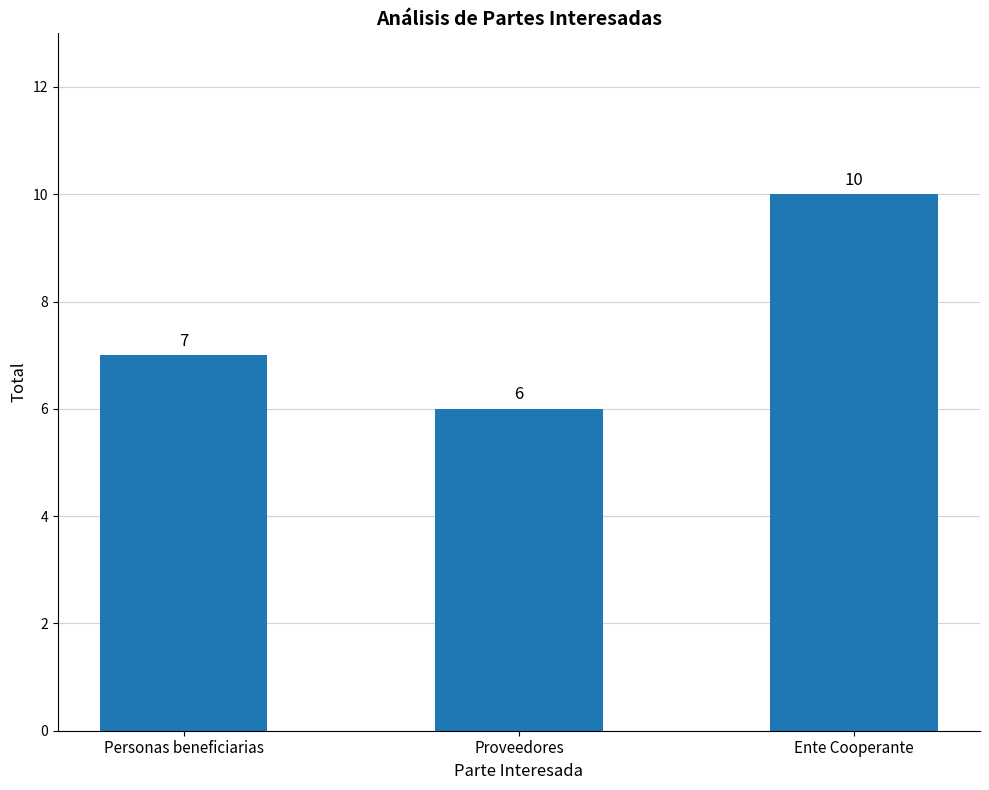

Which has a higher value, Personas beneficiarias or Ente Cooperante?

Ente Cooperante